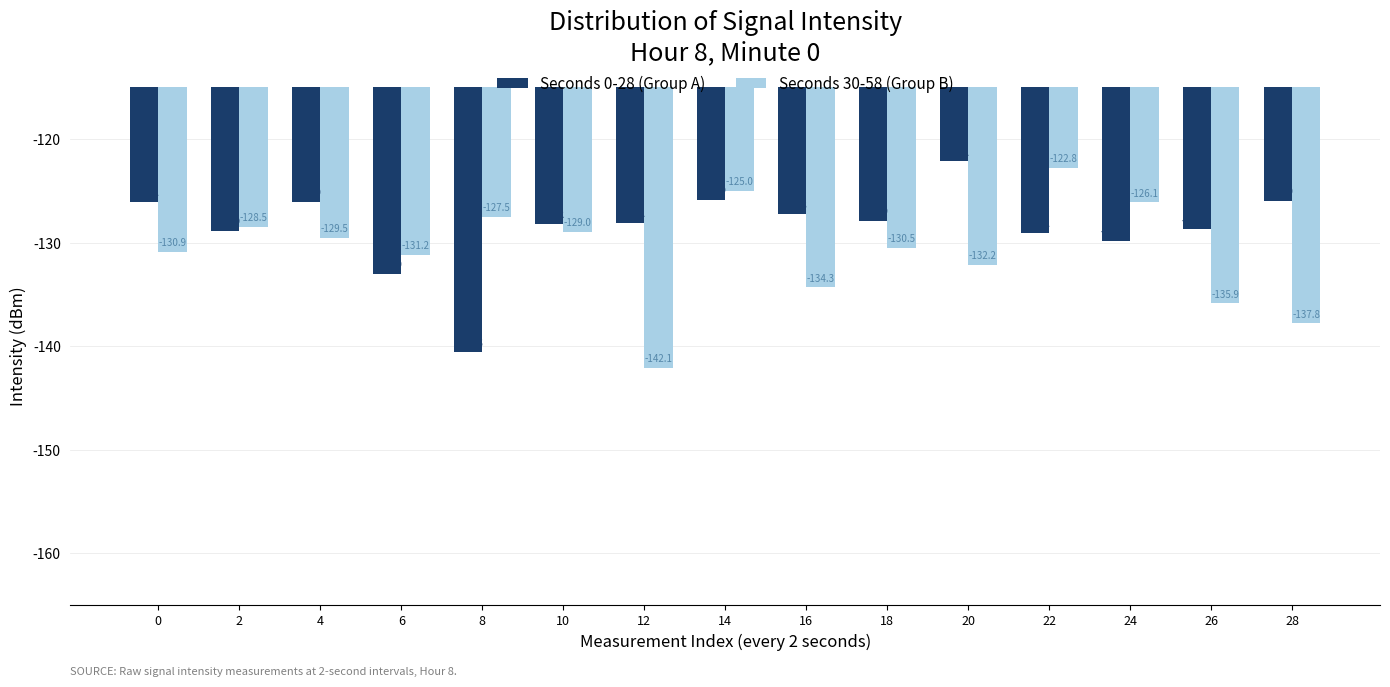

At 28, list the series in order from smallest to largest.

Seconds 30-58 (Group B), Seconds 0-28 (Group A)